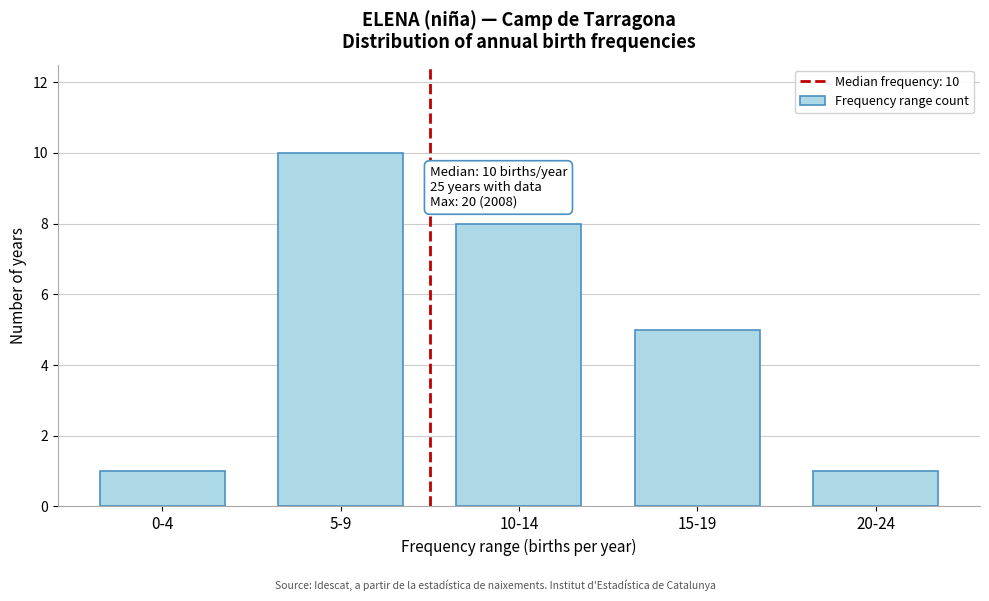

Reading left to right, extract all data points from this chart.

0-4=1	5-9=10	10-14=8	15-19=5	20-24=1